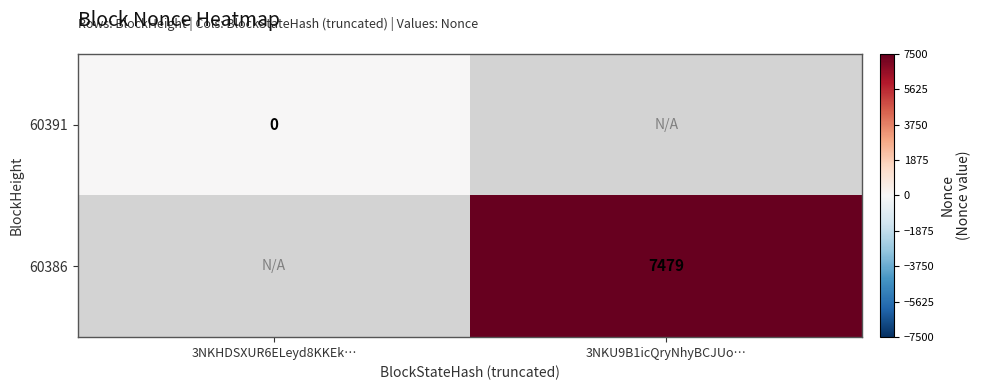

How many categories are shown in the chart?

2